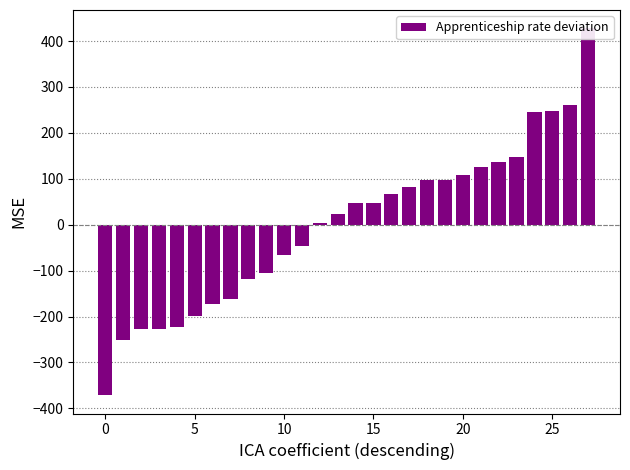

What is the difference between the maximum and second lowest values?

678.7